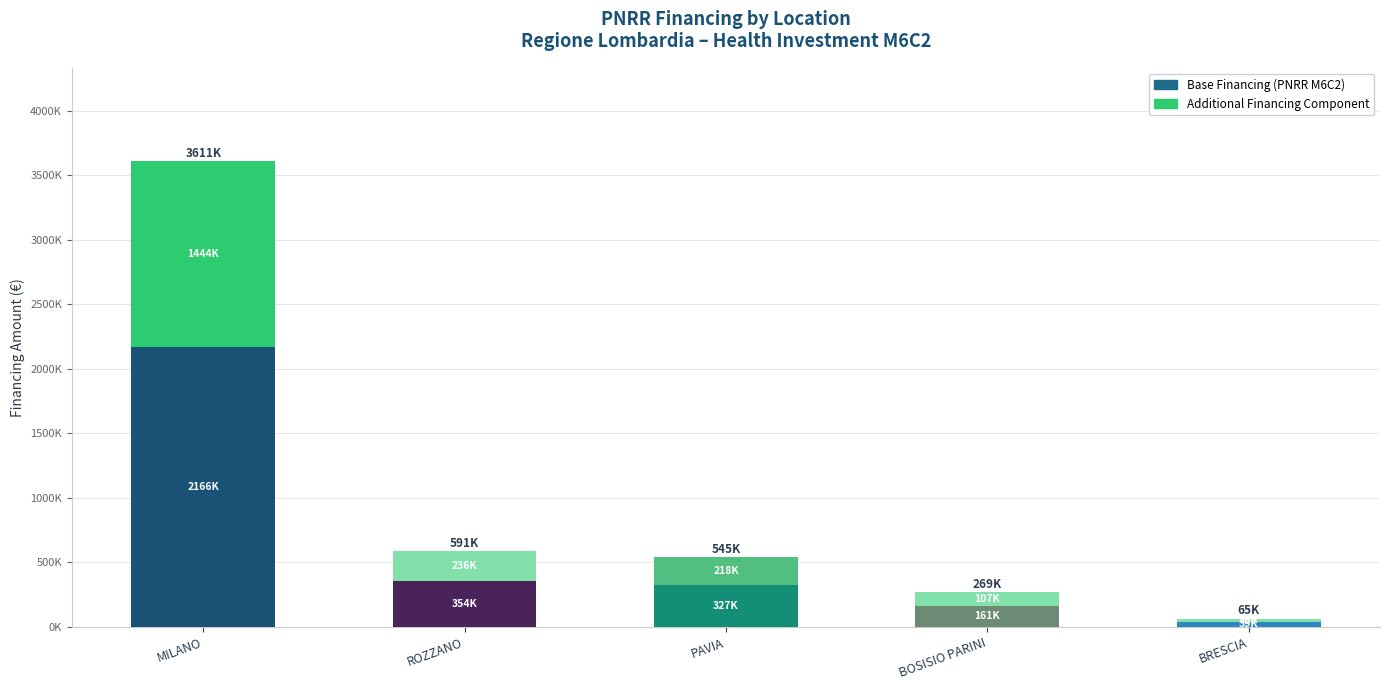

Does the chart contain stacked bars?

Yes